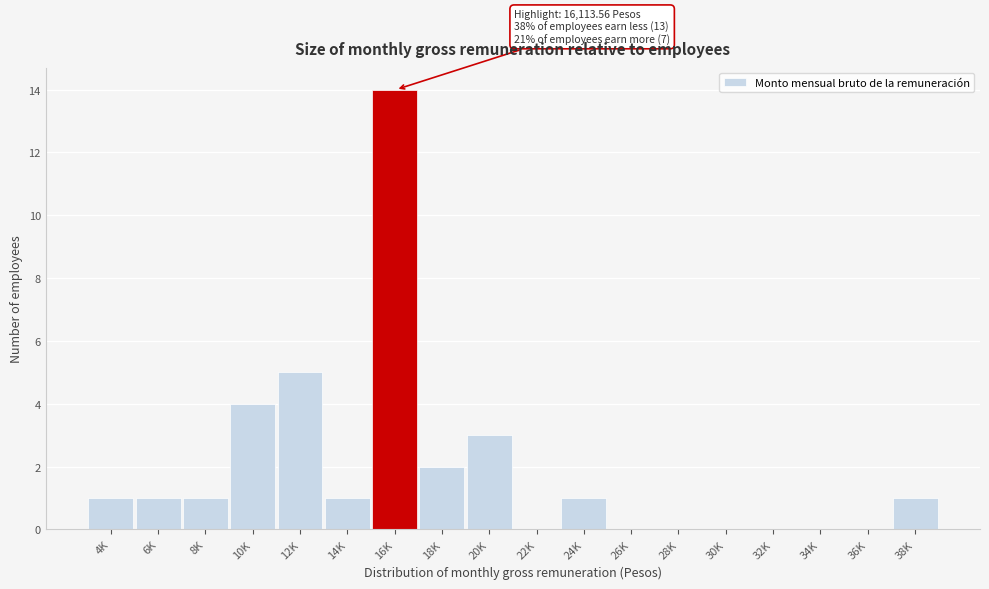

Reading left to right, extract all data points from this chart.

4K=1	6K=1	8K=1	10K=4	12K=5	14K=1	16K=14	18K=2	20K=3	22K=0	24K=1	26K=0	28K=0	30K=0	32K=0	34K=0	36K=0	38K=1